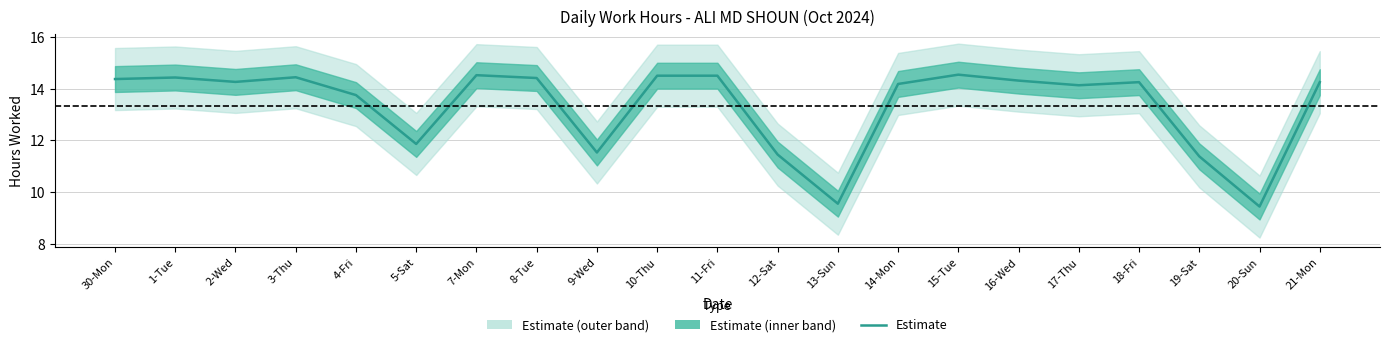

What is the value of the 14th point from the left?

14.2